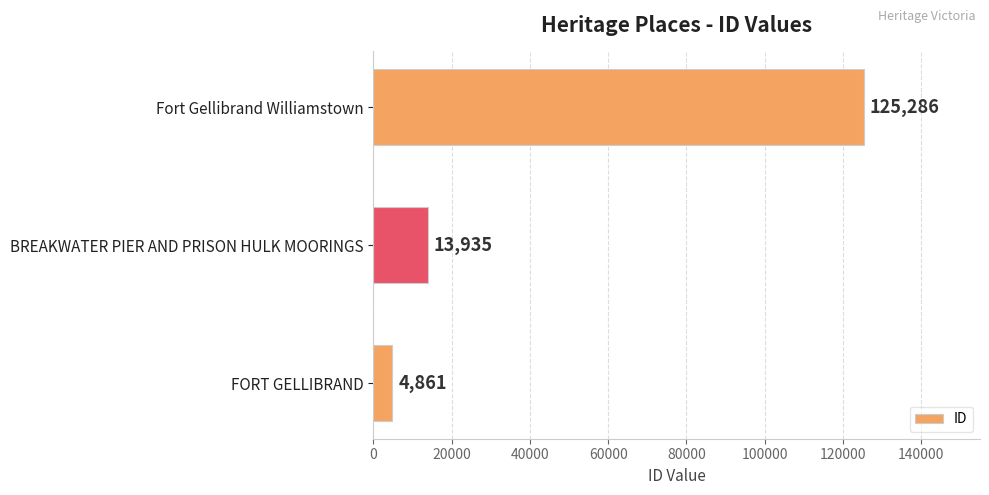

What is the ratio of the value at BREAKWATER PIER AND PRISON HULK MOORINGS to the value at FORT GELLIBRAND?

2.9